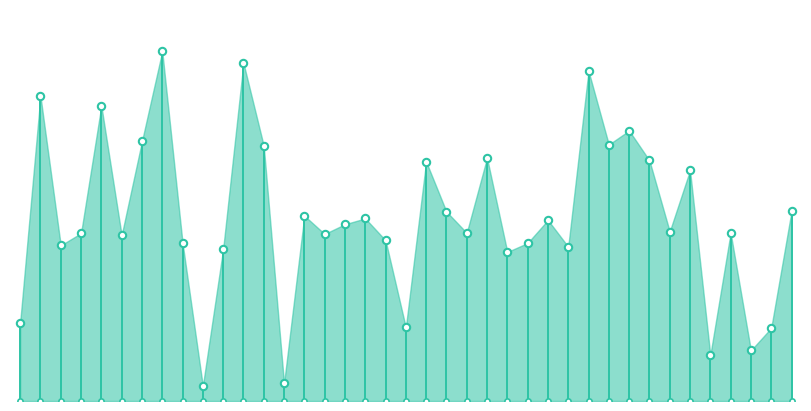

What is the ratio of the value at 00:43 to the value at 00:45?

1.5